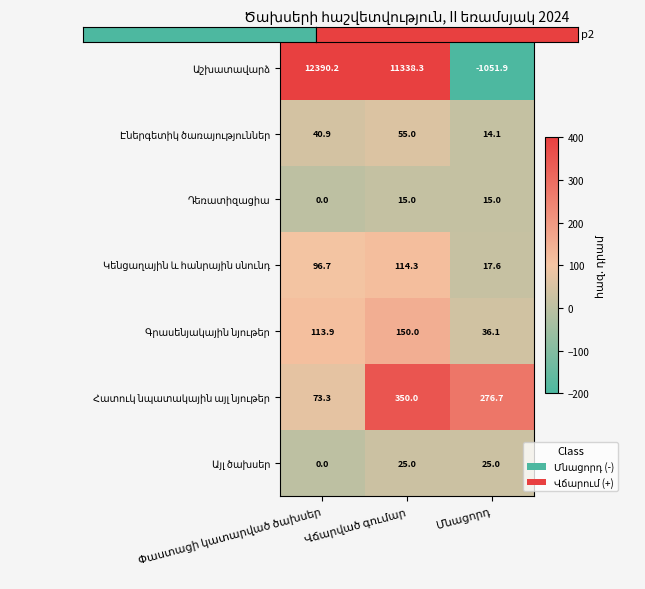

What is the maximum value shown in the chart?

12390.2